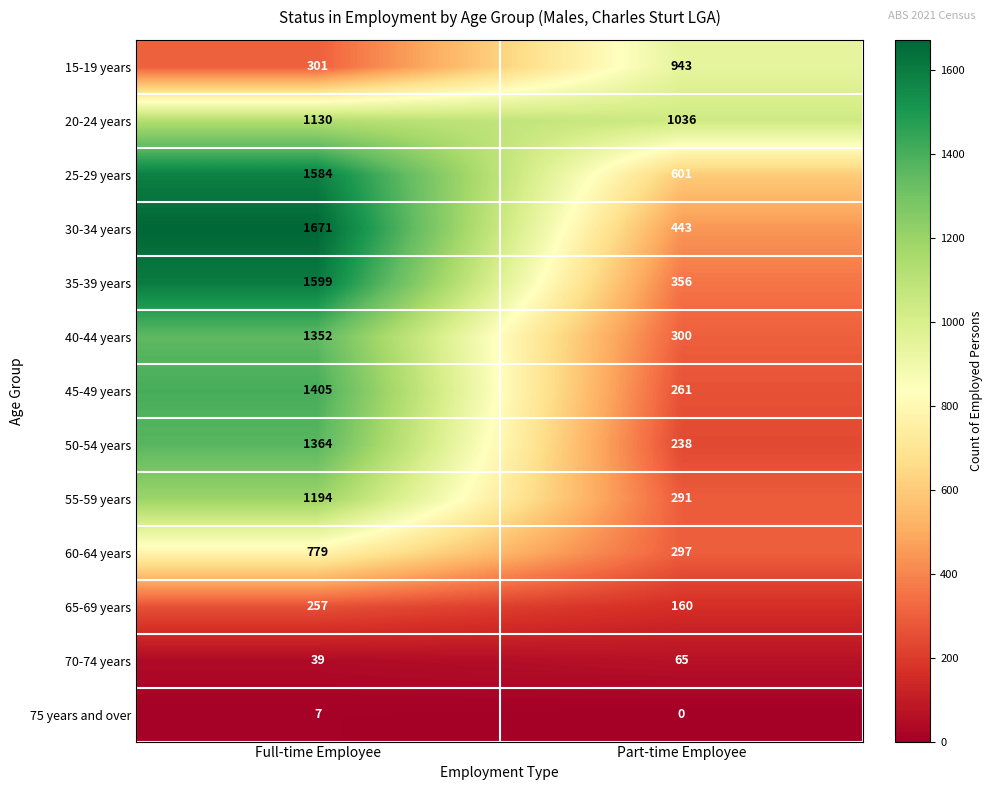

Where is 55-59 years nearest to the value 742?

Part-time Employee